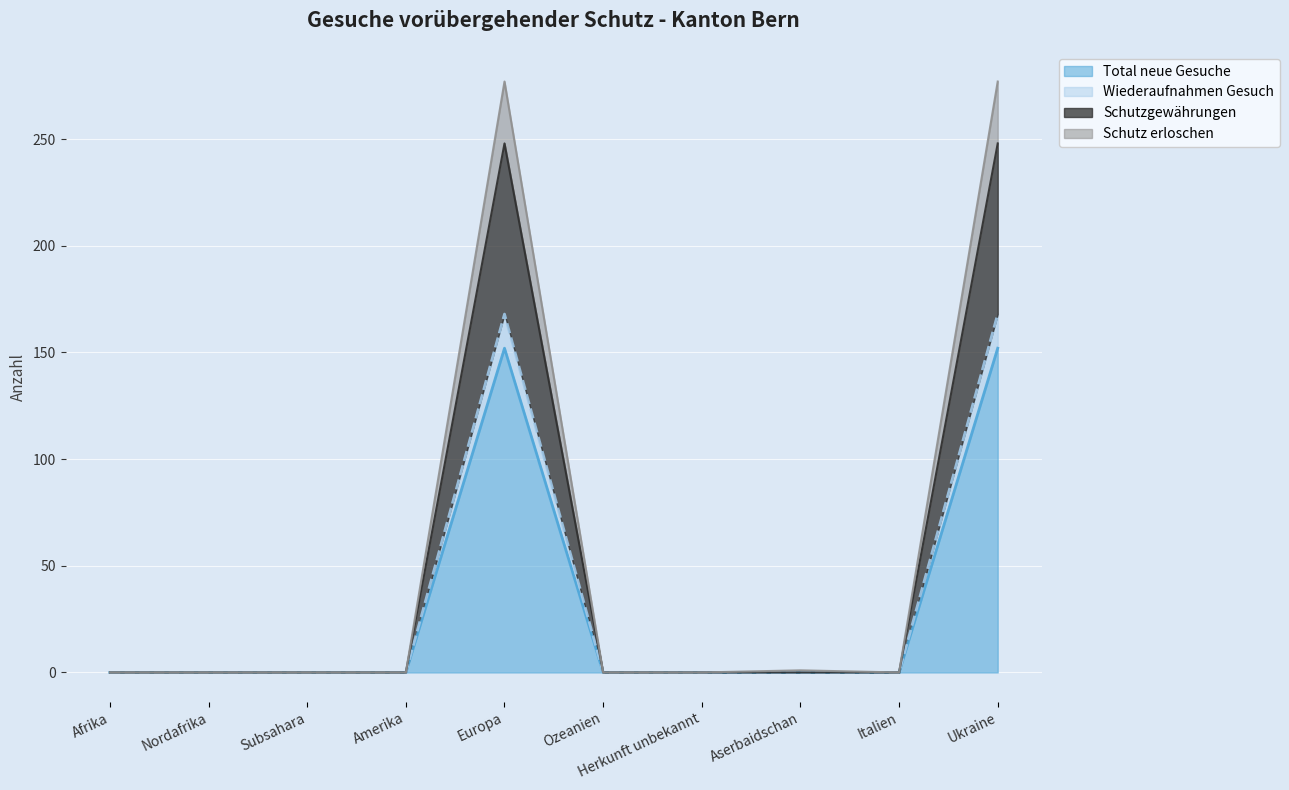

Where is Schutz erloschen nearest to the value 138?

Aserbaidschan